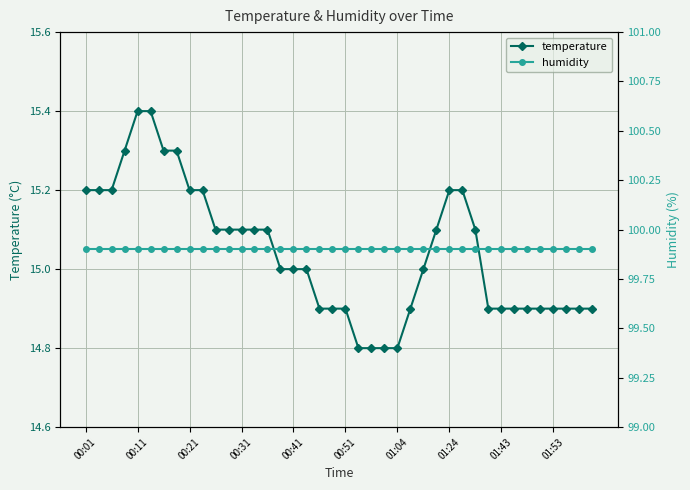

Reading right to left, what are all the values shown in this chart?

temperature: 14.9	14.9	14.9	14.9	14.9	14.9	14.9	14.9	14.9	15.1	15.2	15.2	15.1	15.0	14.9	14.8	14.8	14.8	14.8	14.9	14.9	14.9	15.0	15.0	15.0	15.1	15.1	15.1	15.1	15.1	15.2	15.2	15.3	15.3	15.4	15.4	15.3	15.2	15.2	15.2
humidity: 99.9	99.9	99.9	99.9	99.9	99.9	99.9	99.9	99.9	99.9	99.9	99.9	99.9	99.9	99.9	99.9	99.9	99.9	99.9	99.9	99.9	99.9	99.9	99.9	99.9	99.9	99.9	99.9	99.9	99.9	99.9	99.9	99.9	99.9	99.9	99.9	99.9	99.9	99.9	99.9